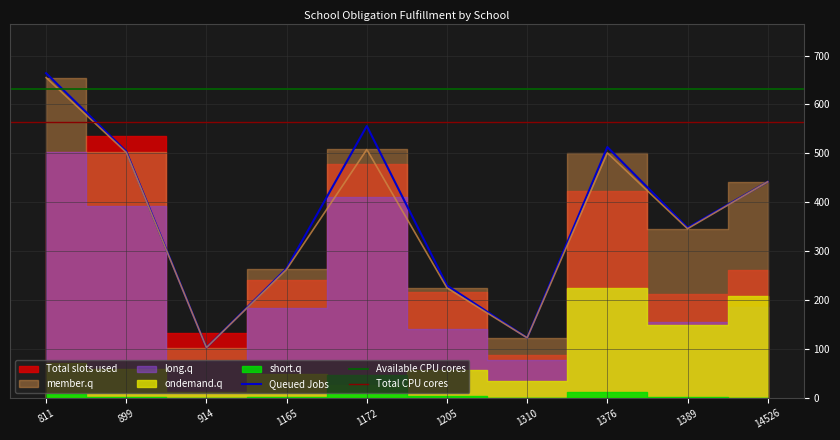

What is the average value of the short.q series?

8